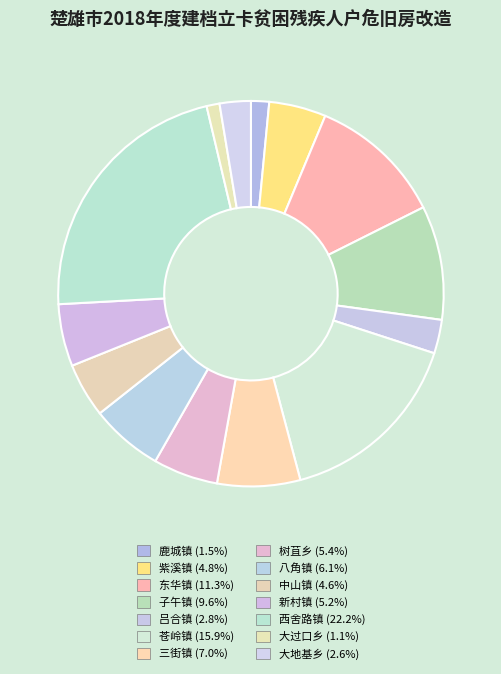

To the nearest percent, what is the average slice percentage?

7%